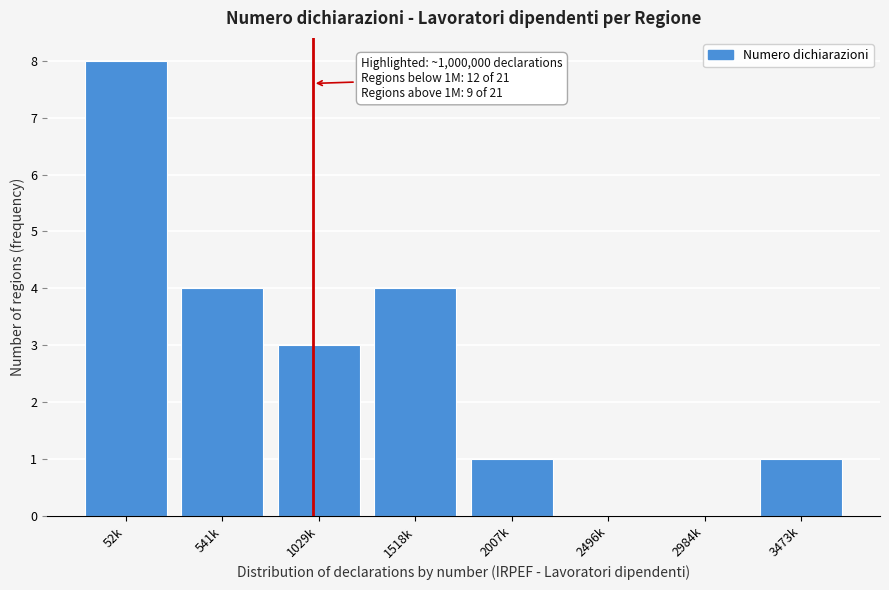

Reading right to left, what are all the values shown in this chart?

3473k=1	2984k=0	2496k=0	2007k=1	1518k=4	1029k=3	541k=4	52k=8